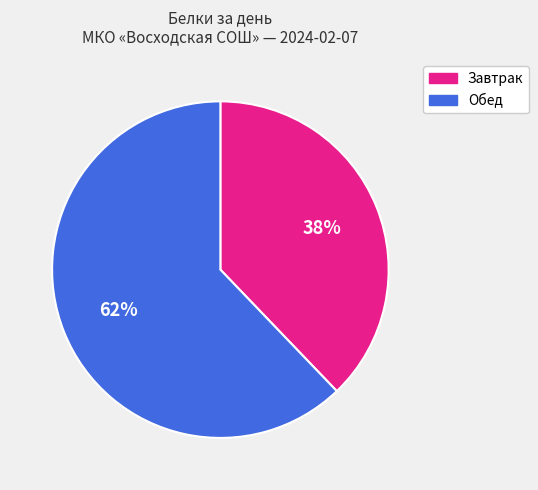

To the nearest percent, what portion does Завтрак represent?

38%